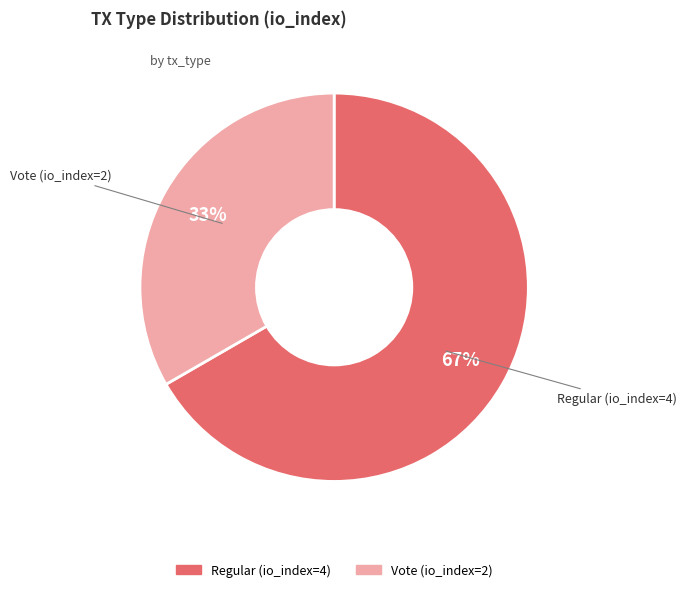

How many segments does this pie chart have?

2